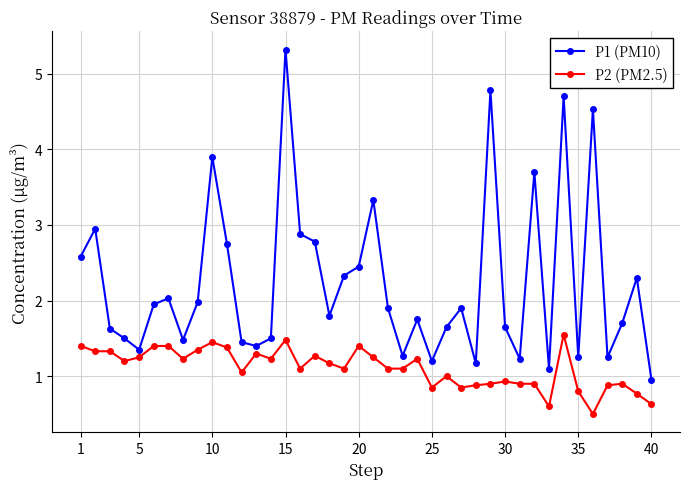

What is the value of the P1 (PM10) point at the 20th from the left?

2.5